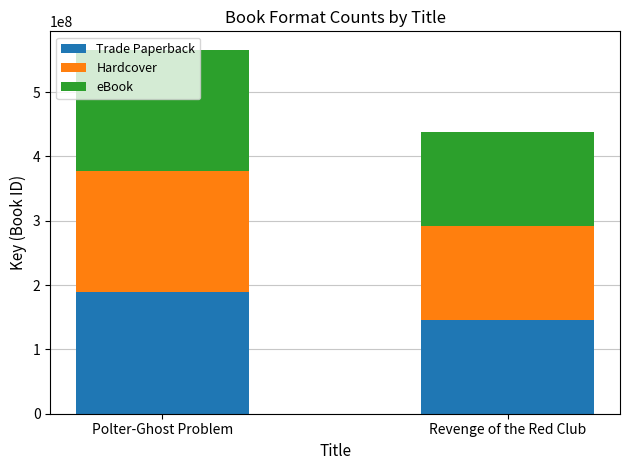

Which category has the lowest value in the Trade Paperback series?

Revenge of the Red Club